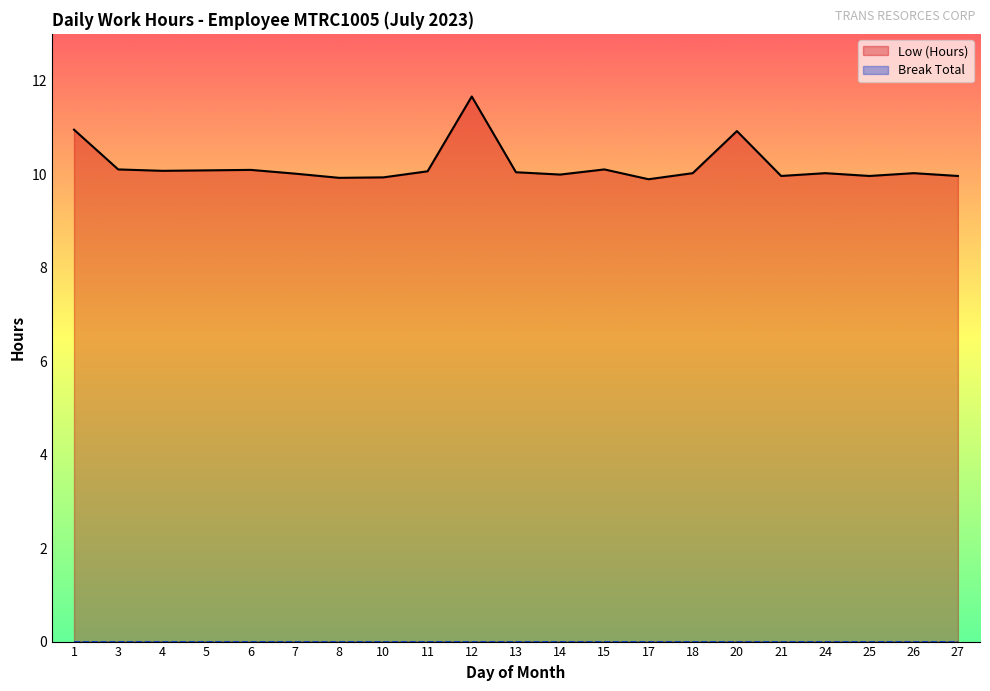

True or false: Break Total and Low (Hours) intersect in this chart.

False